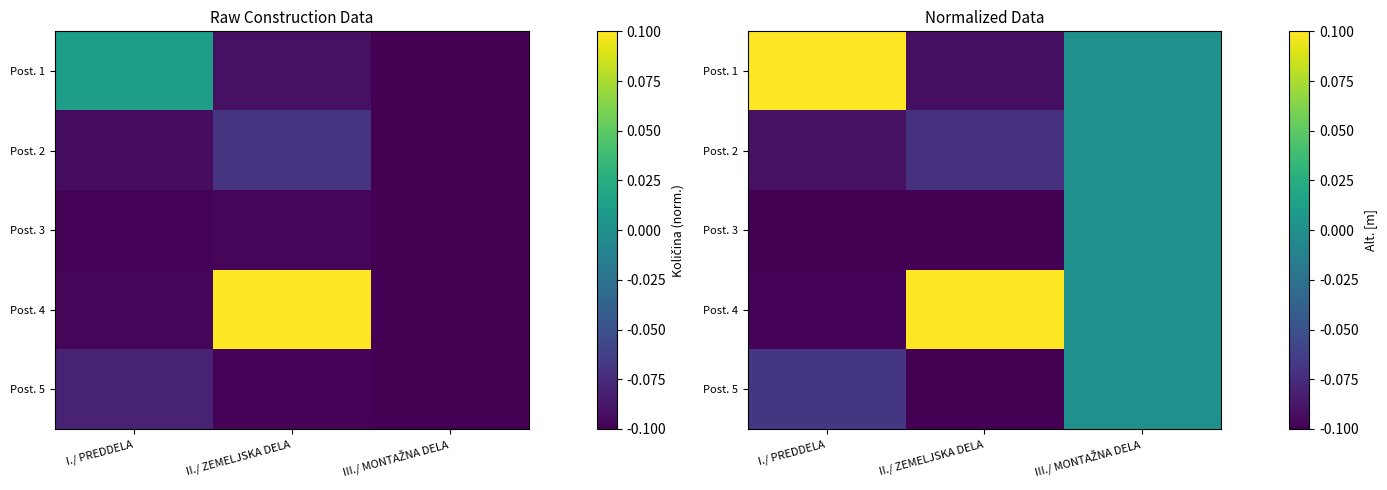

Count the number of categories in the chart.

3